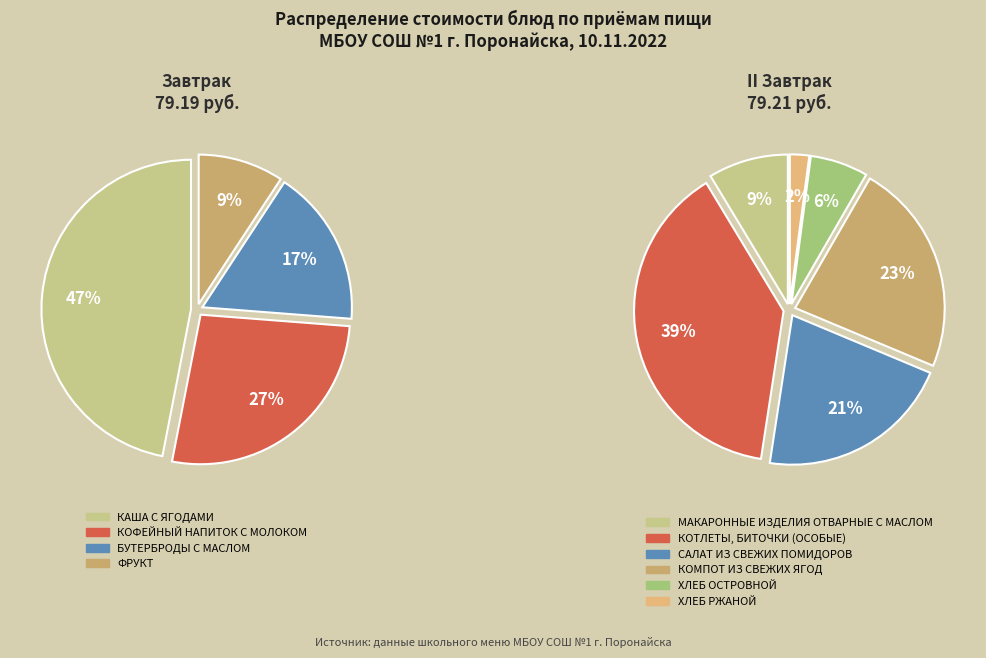

How many segments does this pie chart have?

10